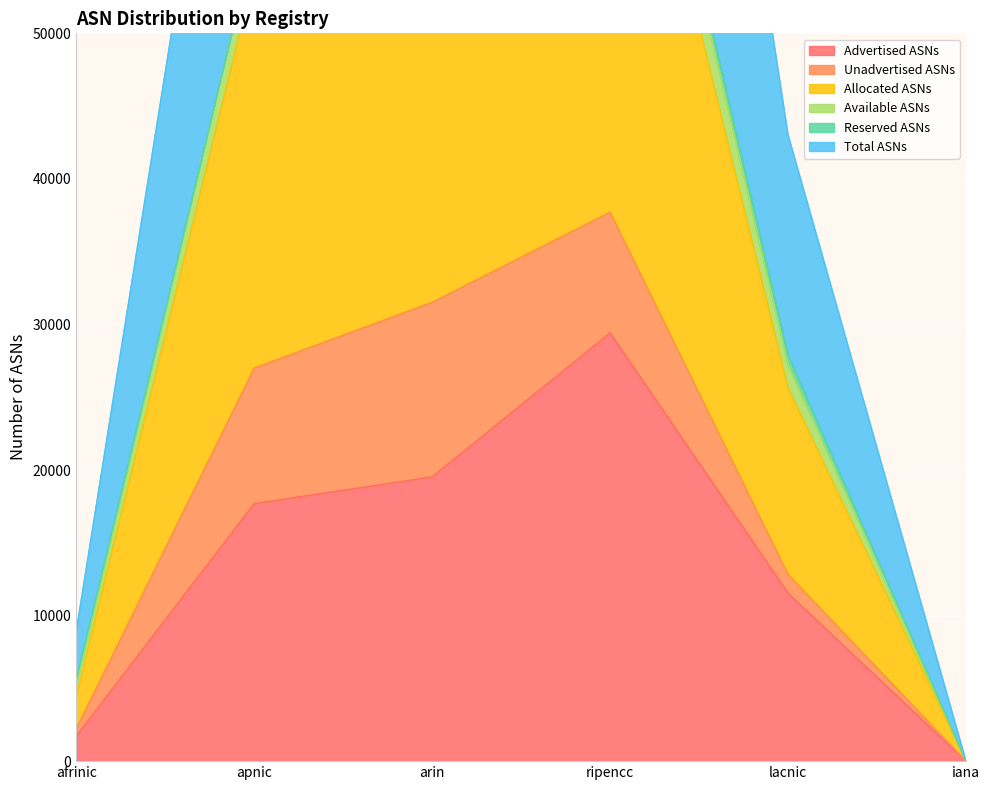

List the labels in order of Advertised ASNs value, largest first.

ripencc, arin, apnic, lacnic, afrinic, iana